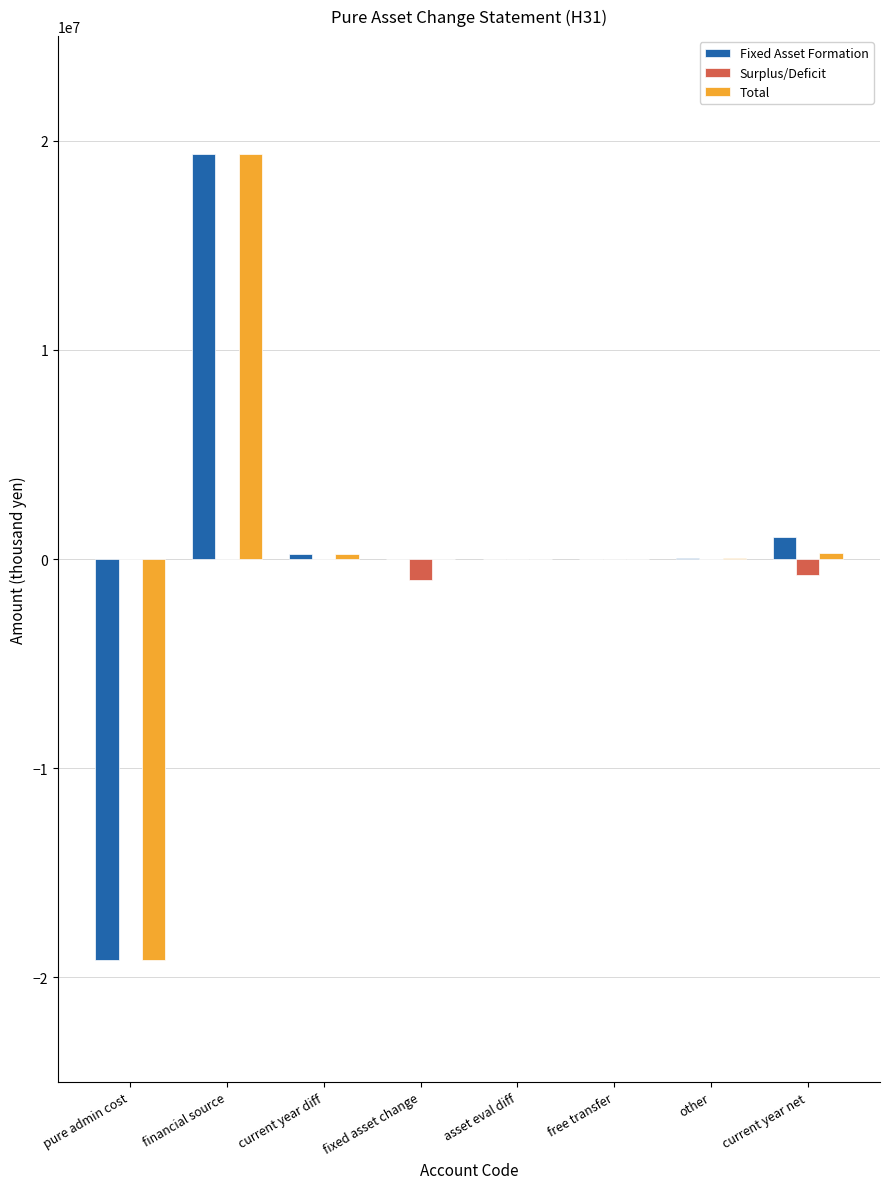

At which category is the sum across all series the highest?

financial source